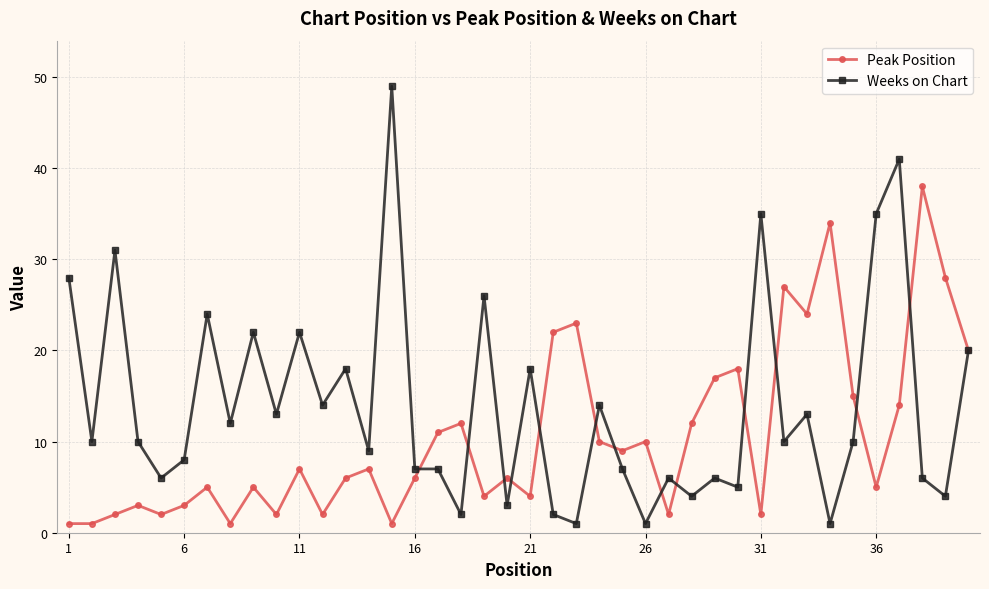

What is the value of the Weeks on Chart point at the 39th from the left?

4